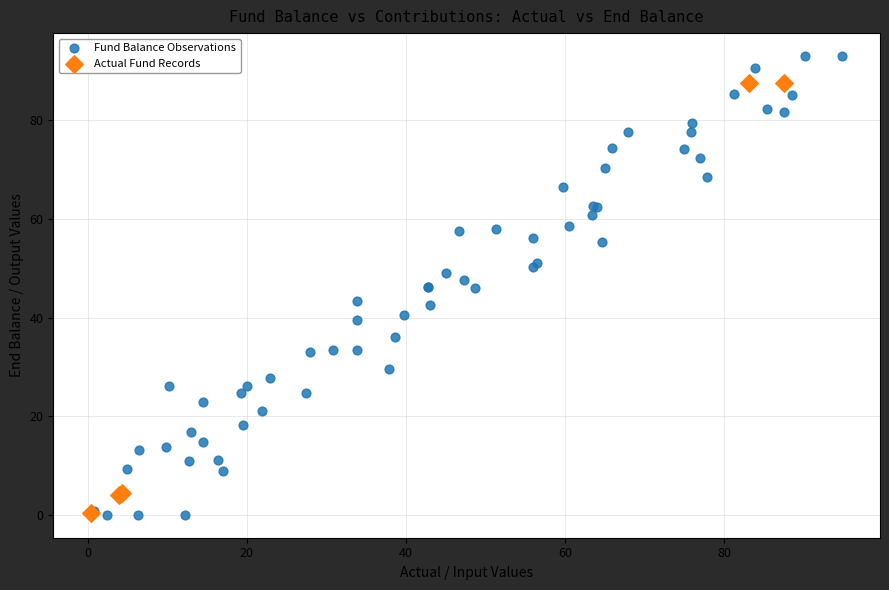

Which series reaches the maximum Y coordinate?

Fund Balance Observations